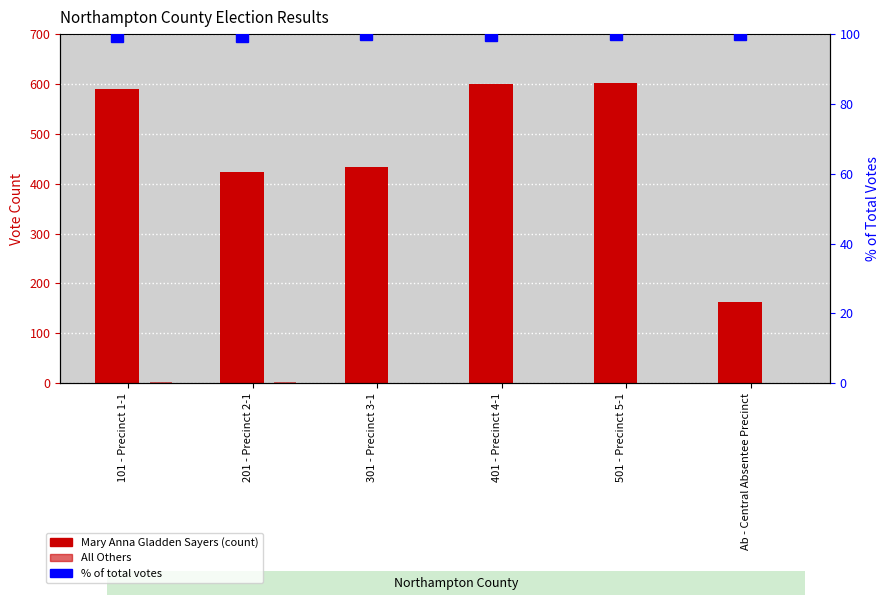

Is the value of Mary Anna Gladden Sayers at 401 - Precinct 4-1 greater than the value of % of Total Votes at Ab - Central Absentee Precinct?

Yes